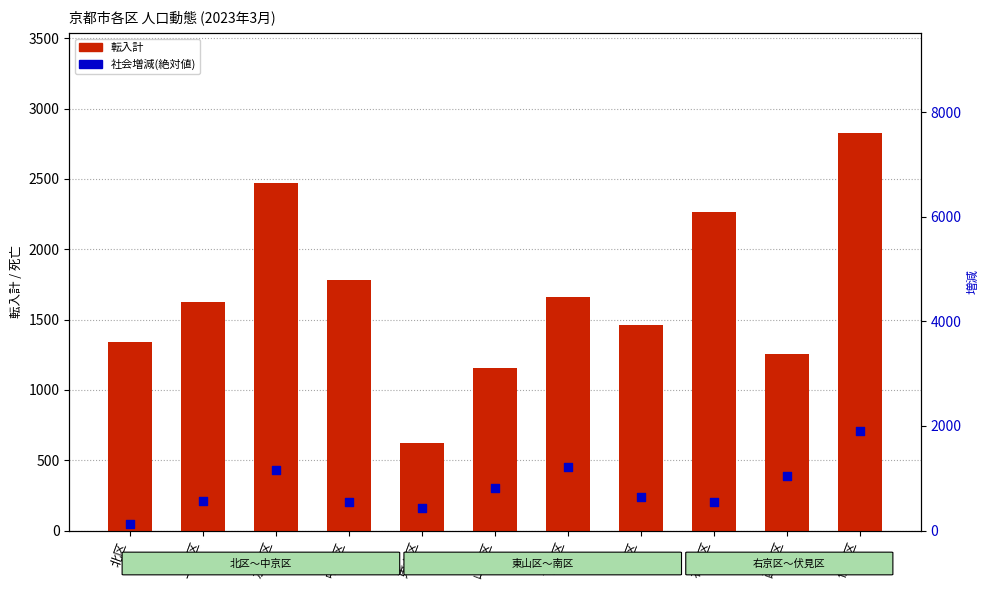

Which series has the largest Y range (max minus min)?

転入計